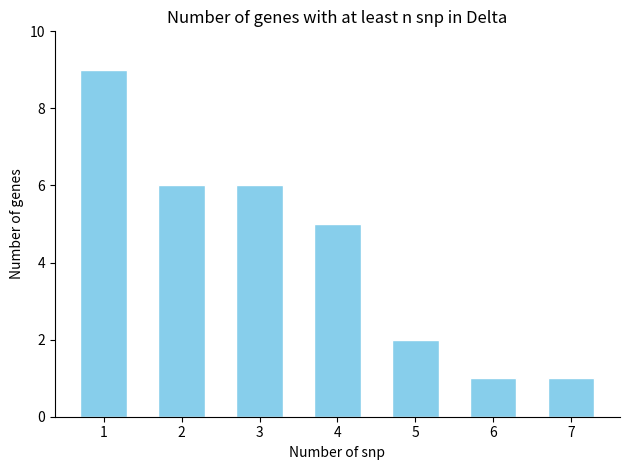

At which label is the value closest to 5?

4